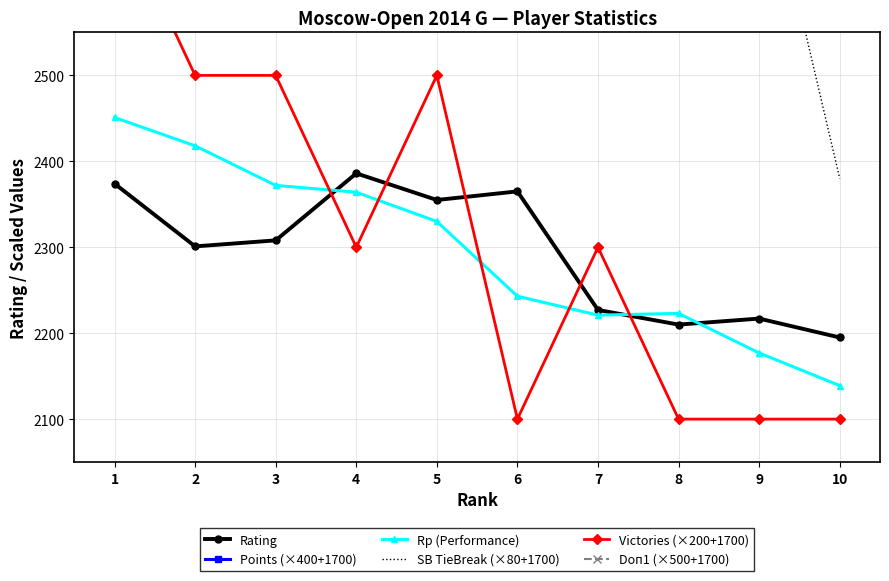

Which series has the largest total across all categories?

Points (×400+1700)